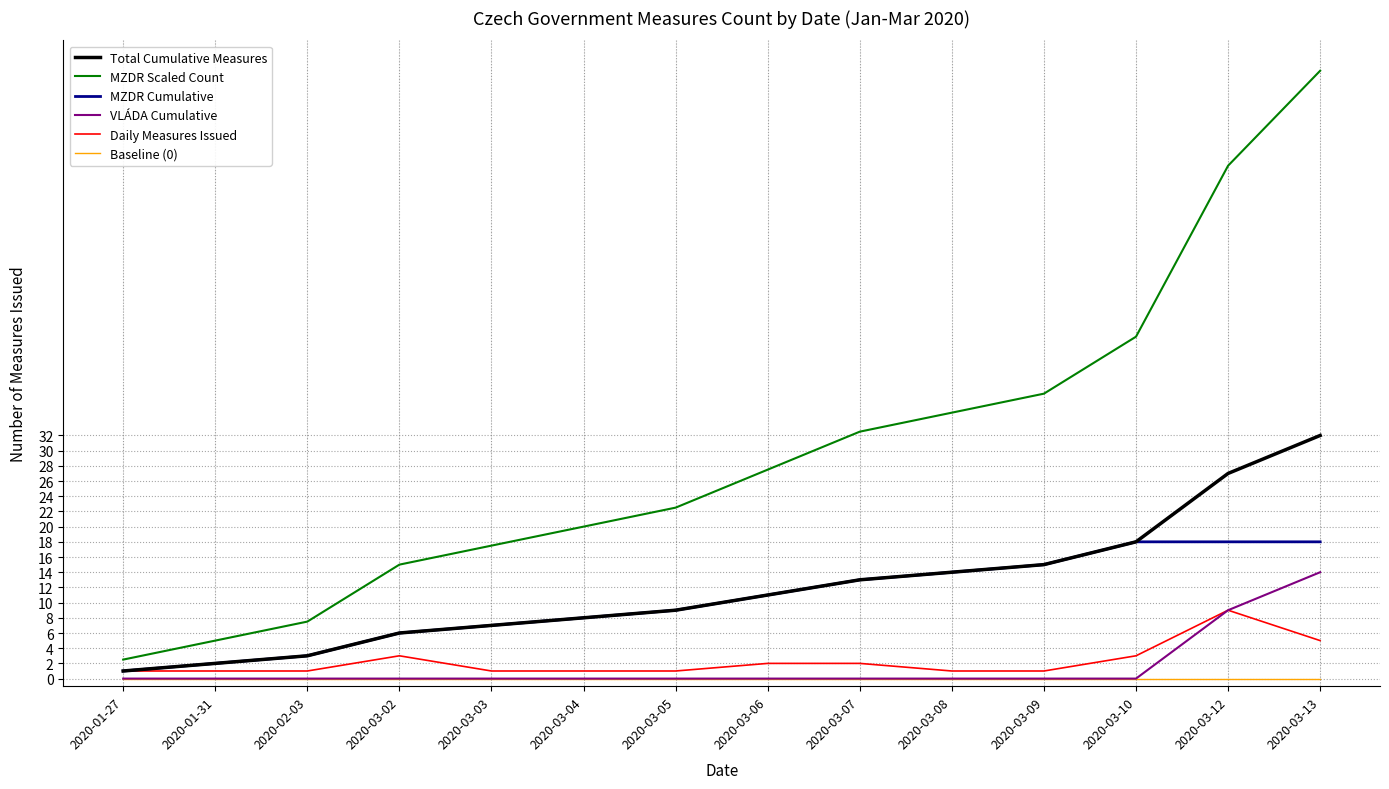

At which label does VLÁDA Cumulative reach its peak?

2020-03-13